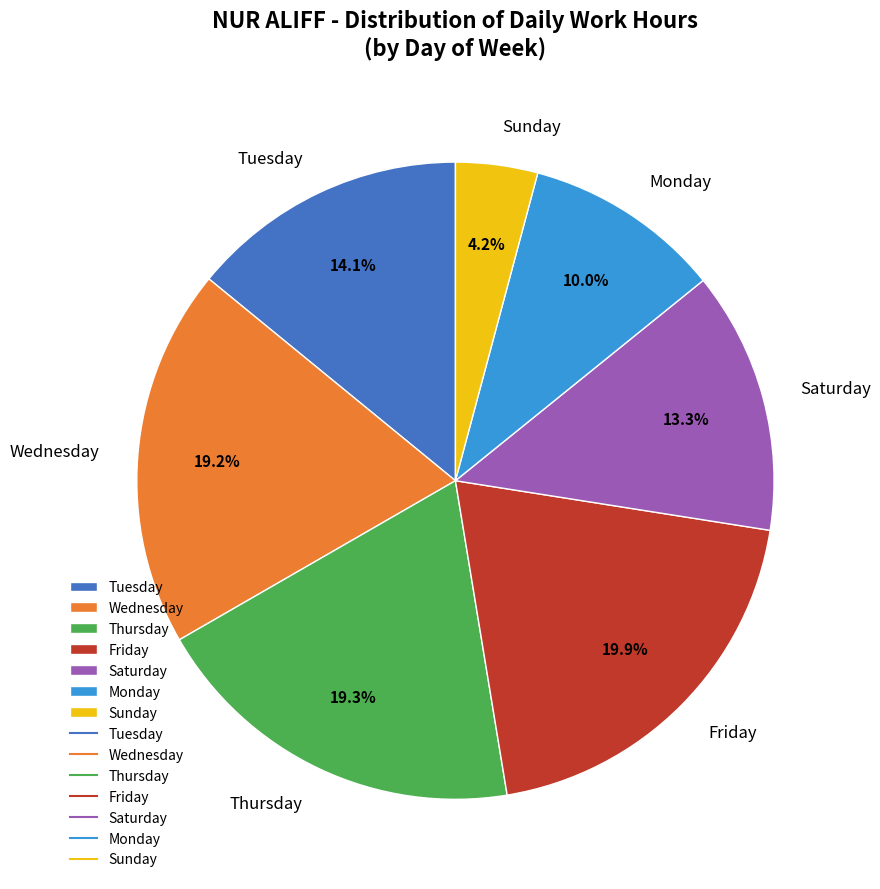

Is there a majority slice in this chart?

No